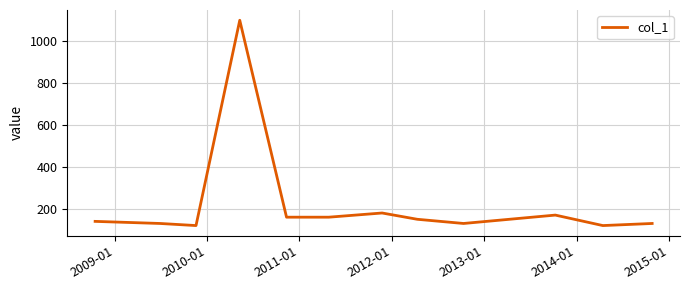

What is the maximum value shown in the chart?

1100